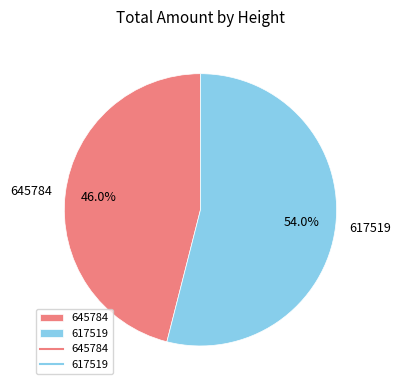

Combined, do 645784 and 617519 account for over 50%?

Yes